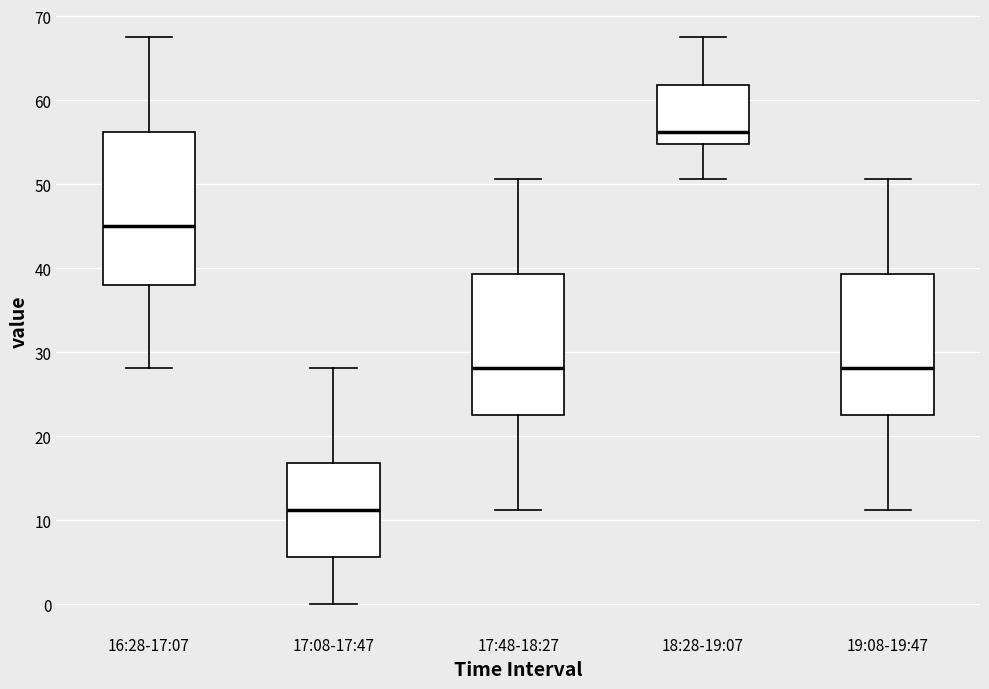

Where does the median line of the box for 17:48-18:27 sit on the y-axis? The values are not printed on the chart, so give them approximately, as read against the axis.

28